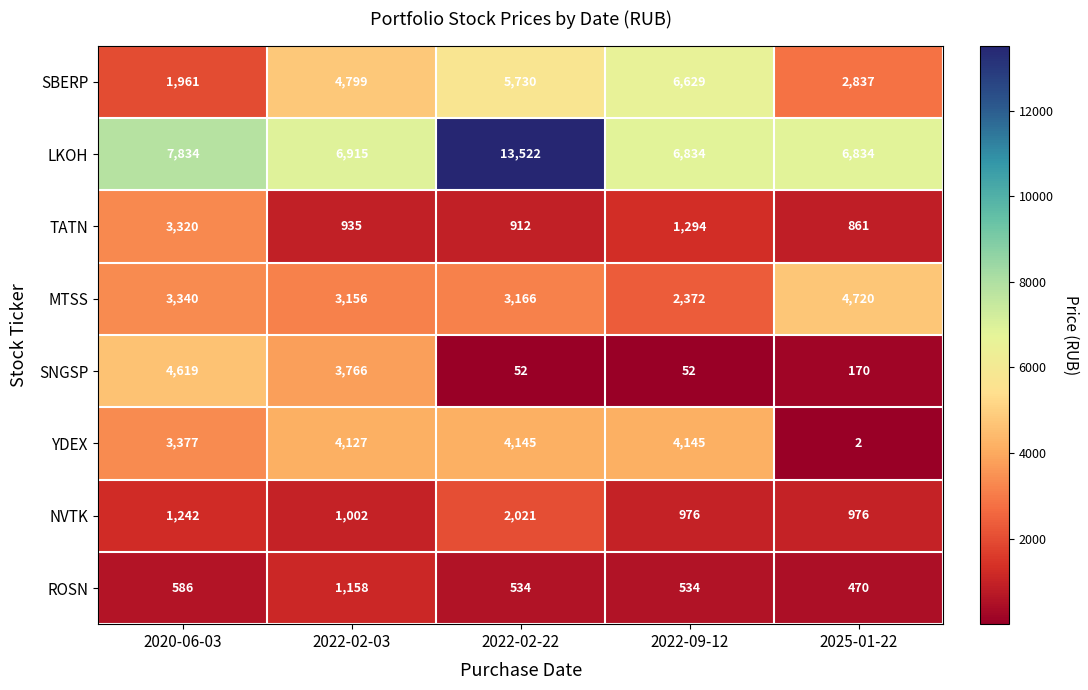

Which series changed the most between 2022-02-03 and 2022-09-12?

SNGSP